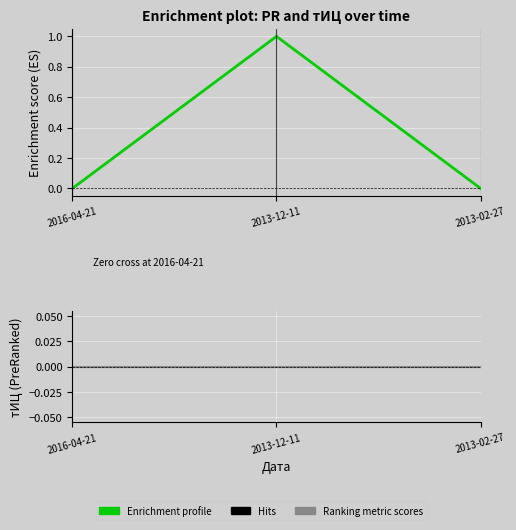

Count the number of values greater than 0.

1